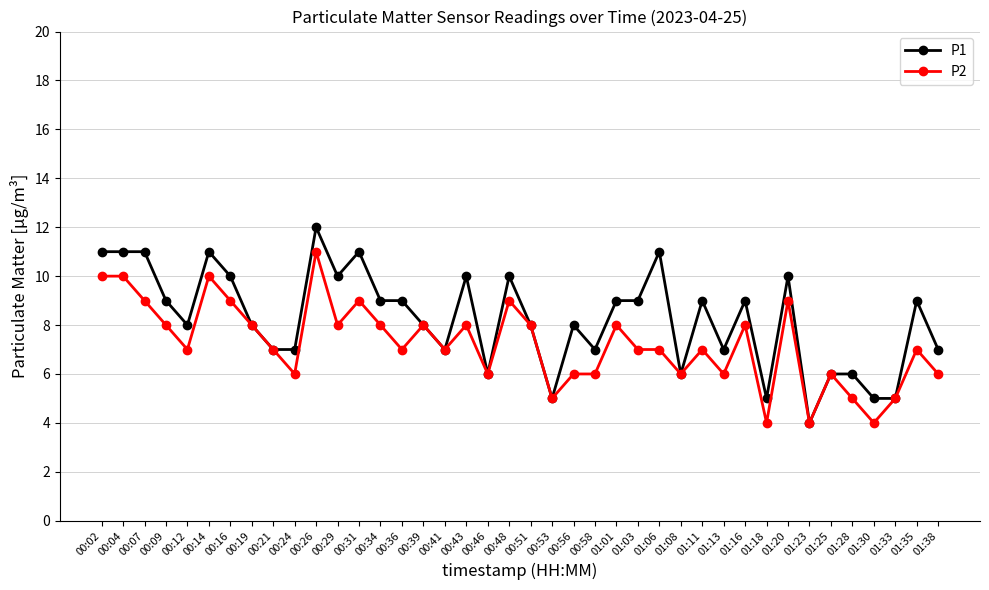

What is the difference between the P1 values at 00:12 and 00:53?

3